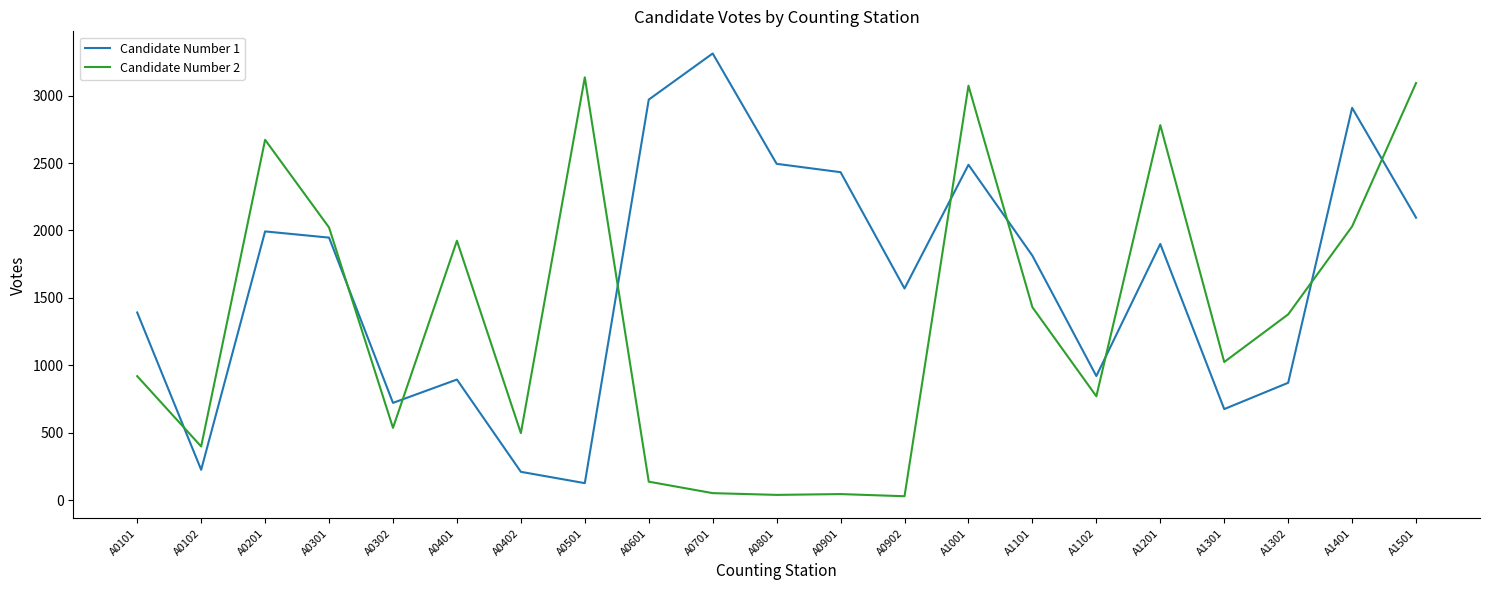

What is the spread (max minus min) of values at A1201?

881